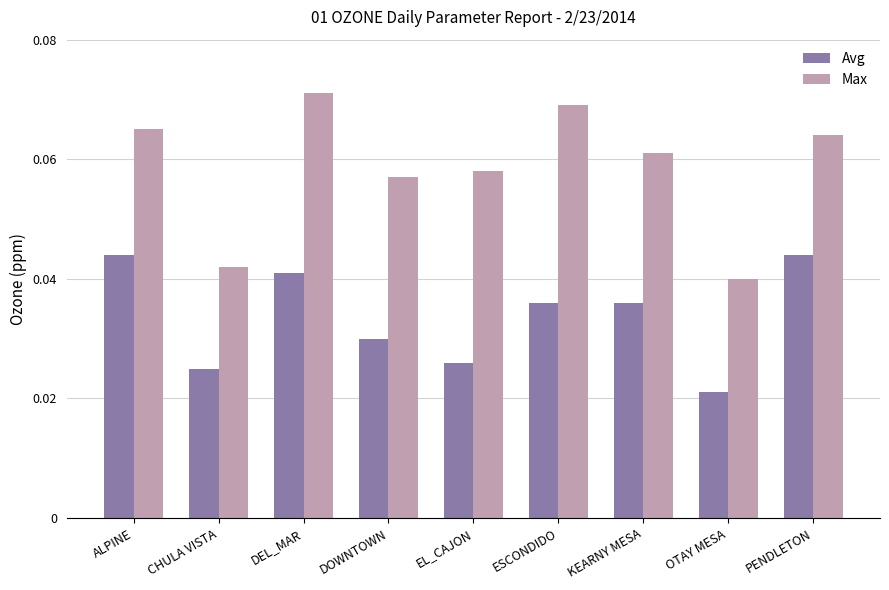

Which series has the largest range (max minus min)?

Max